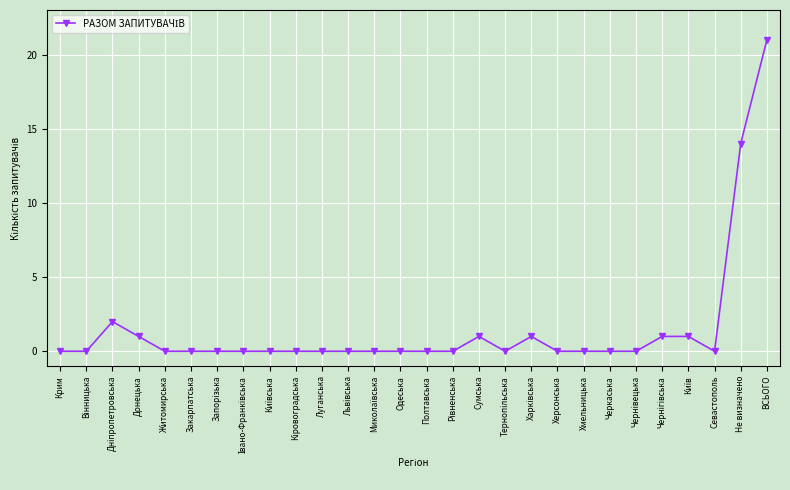

Does the chart have visible grid lines?

Yes